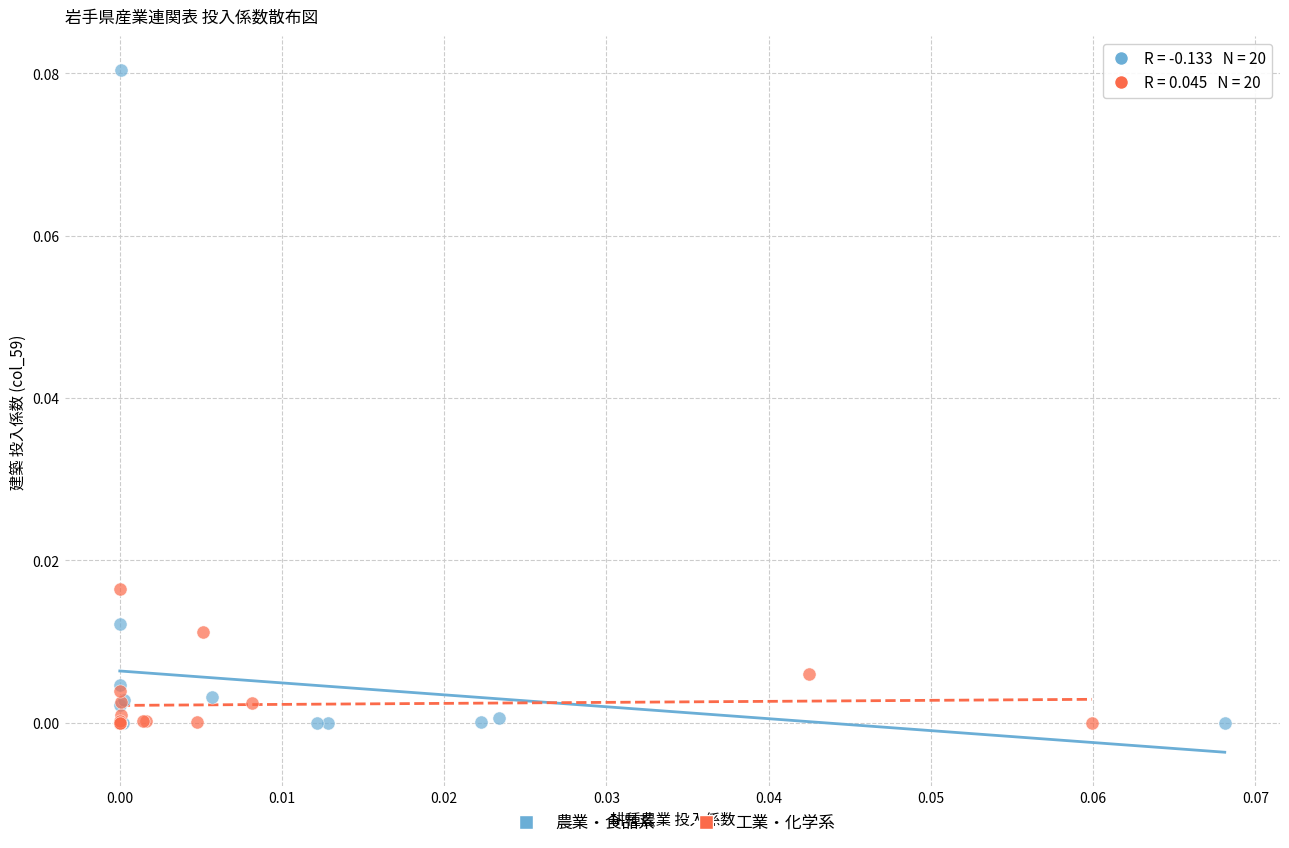

Which series contains the highest Y value?

農業・食品系